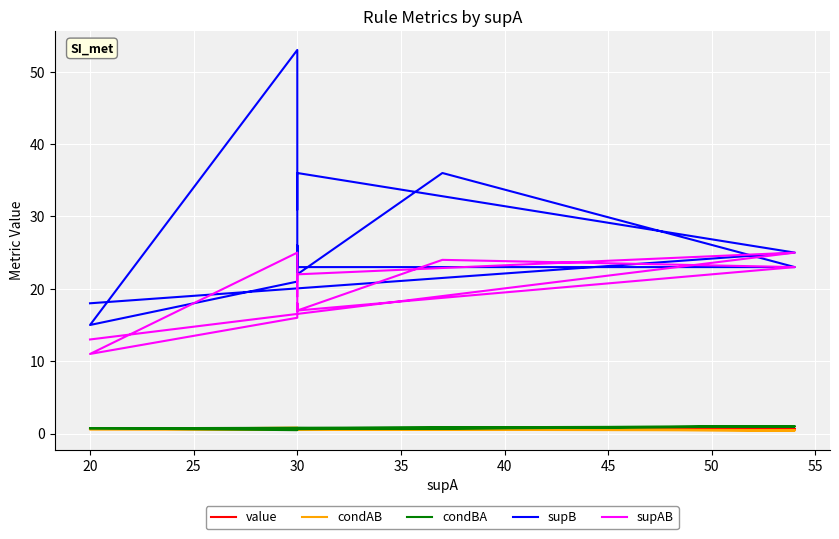

True or false: value has more than 2 points higher than both neighbors.

False